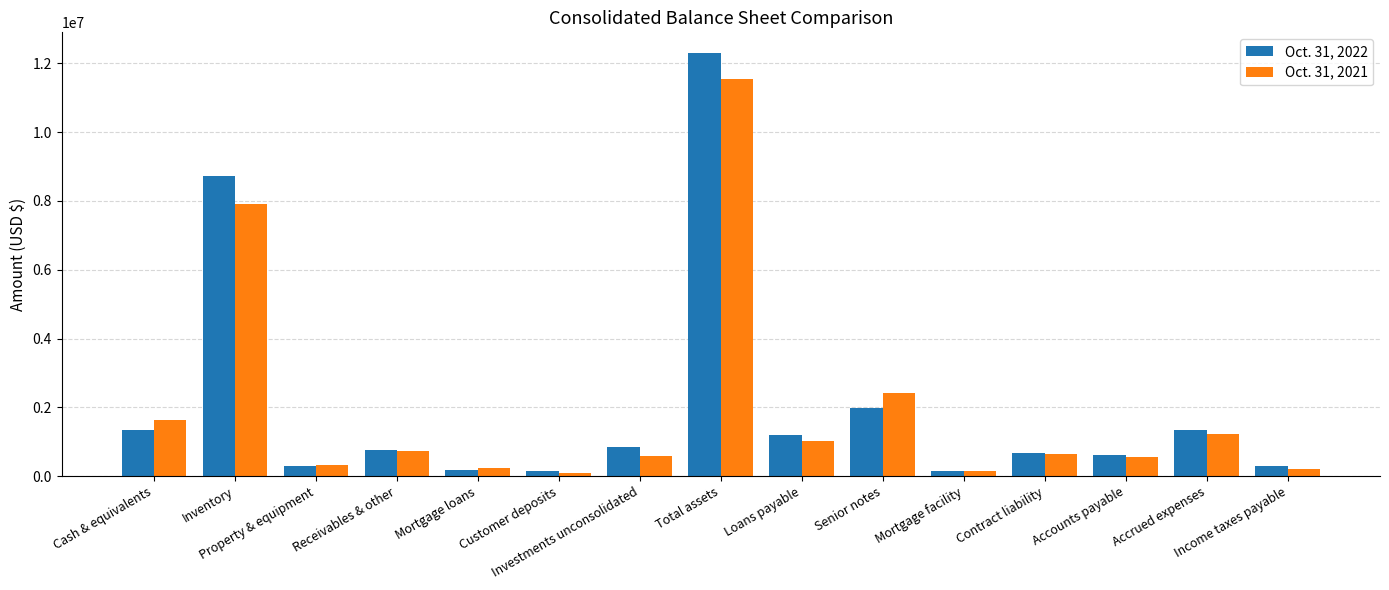

How many bars are there in total?

30